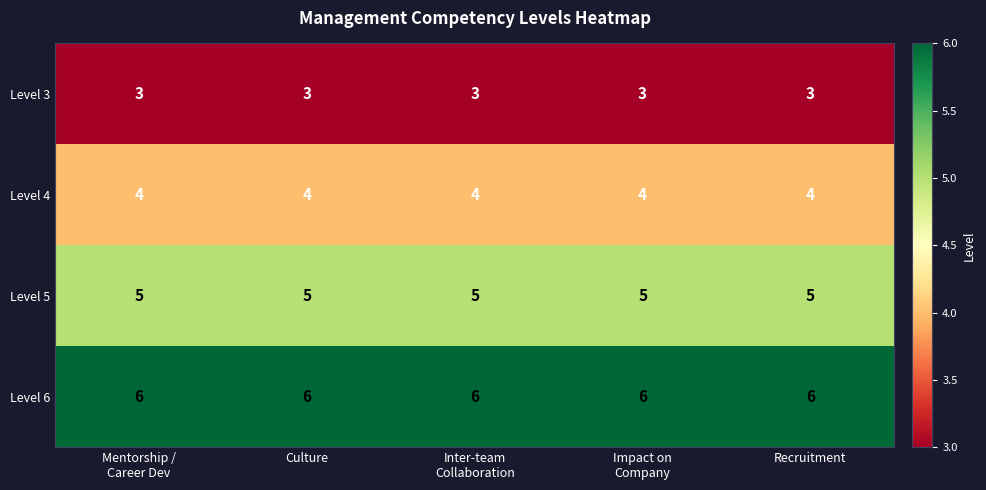

Is it true that Level 4 equals 4 at Culture?

True